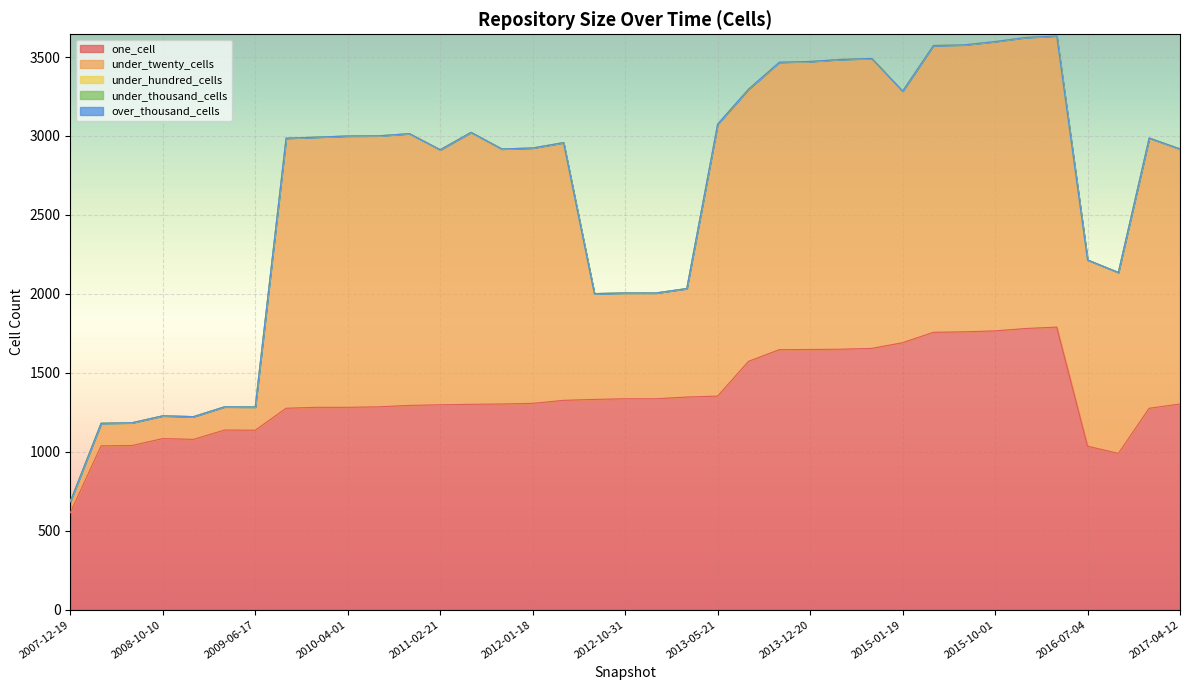

Which category has the highest value in the one_cell series?

2016-04-05